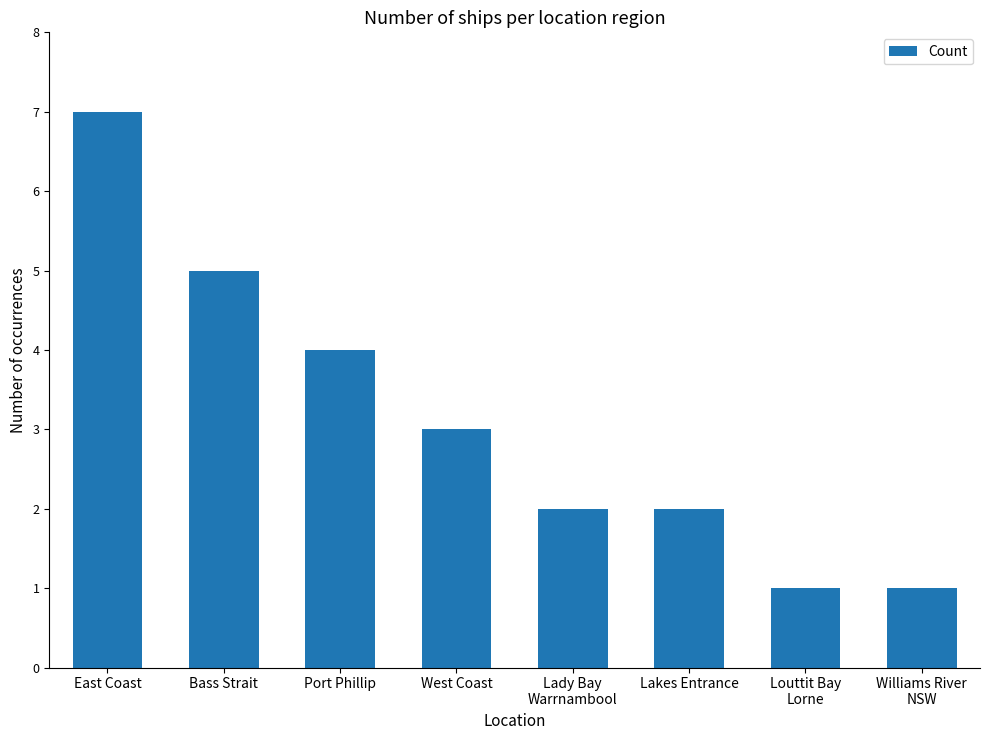

What is the greatest value displayed?

7